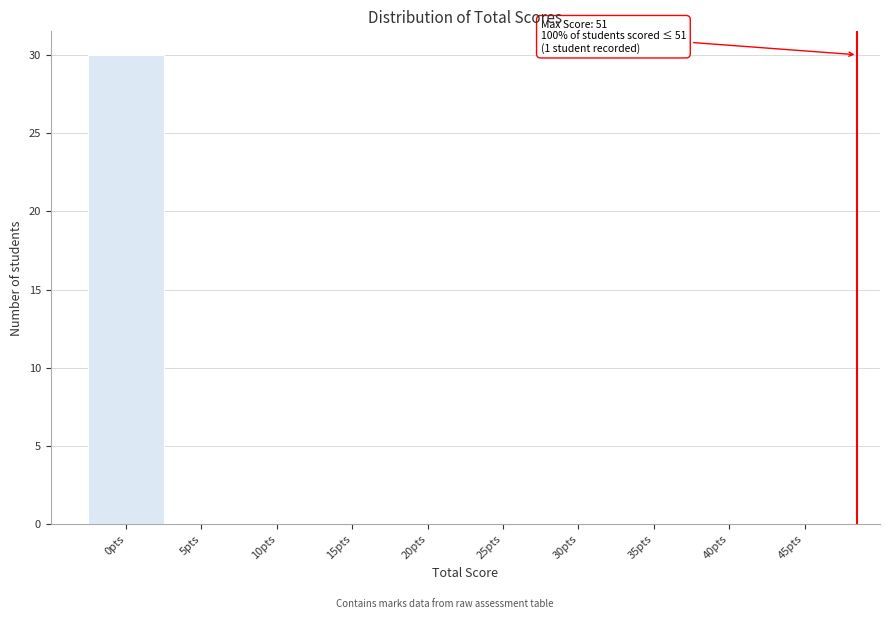

Reading left to right, transcribe all the data shown in this chart.

0pts=30	5pts=0	10pts=0	15pts=0	20pts=0	25pts=0	30pts=0	35pts=0	40pts=0	45pts=0